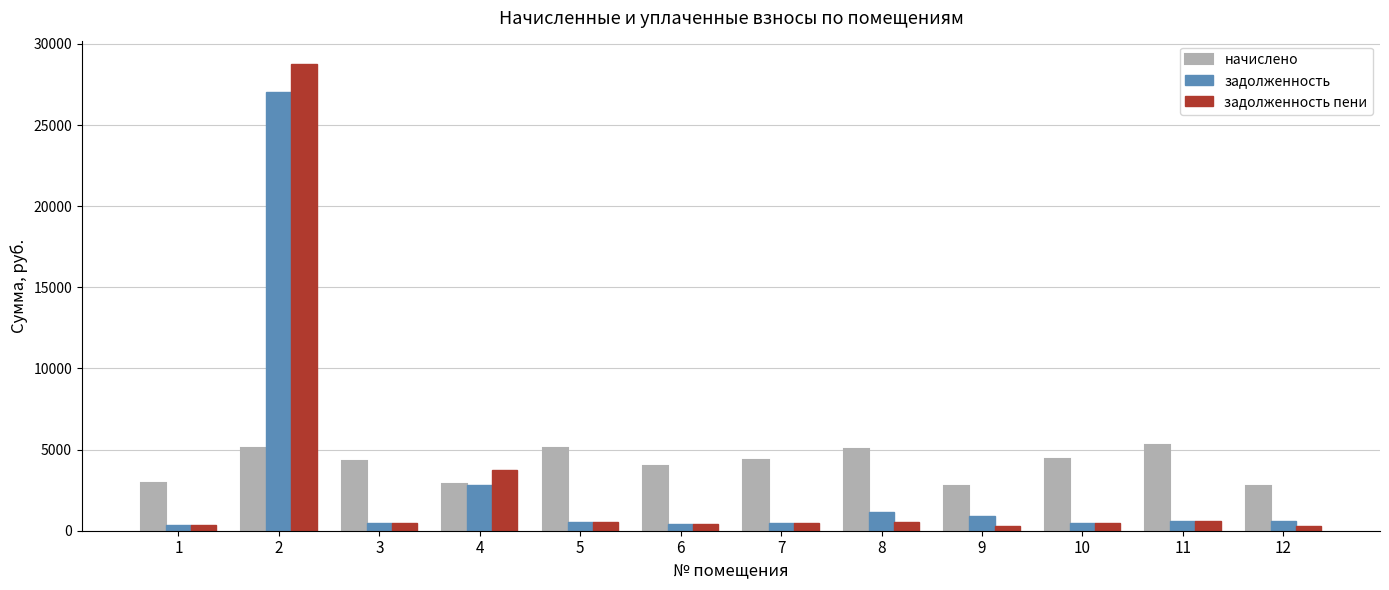

What is the minimum value for начислено?

2742.5